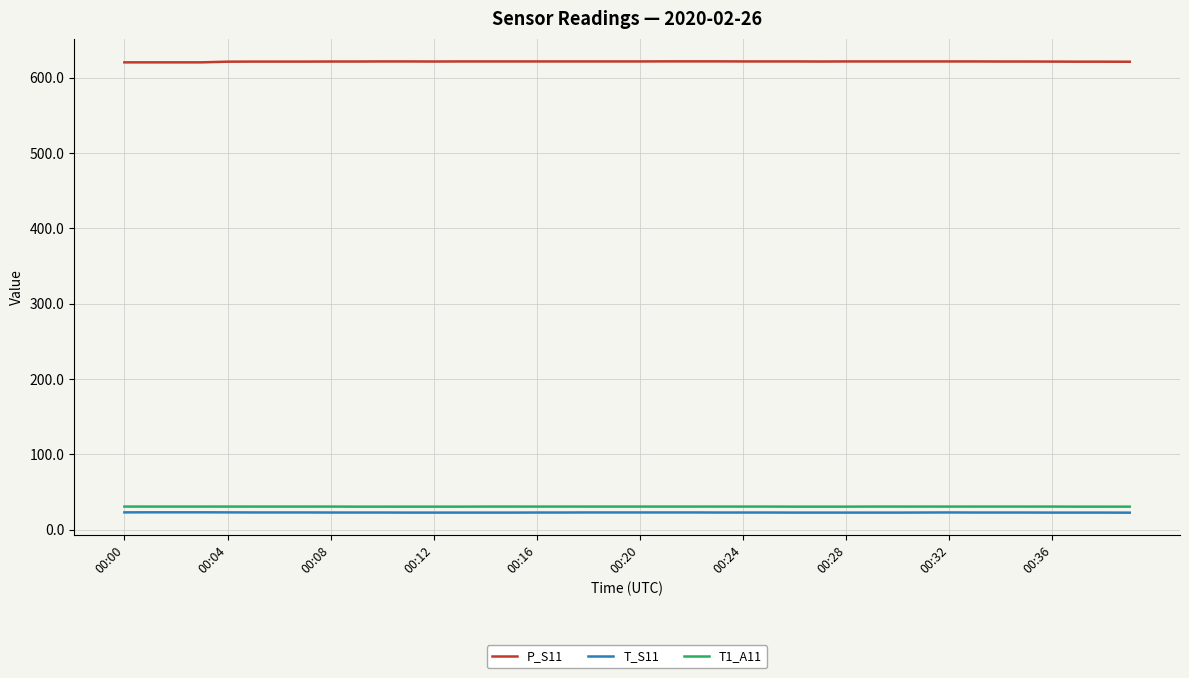

True or false: T_S11 and T1_A11 intersect in this chart.

False